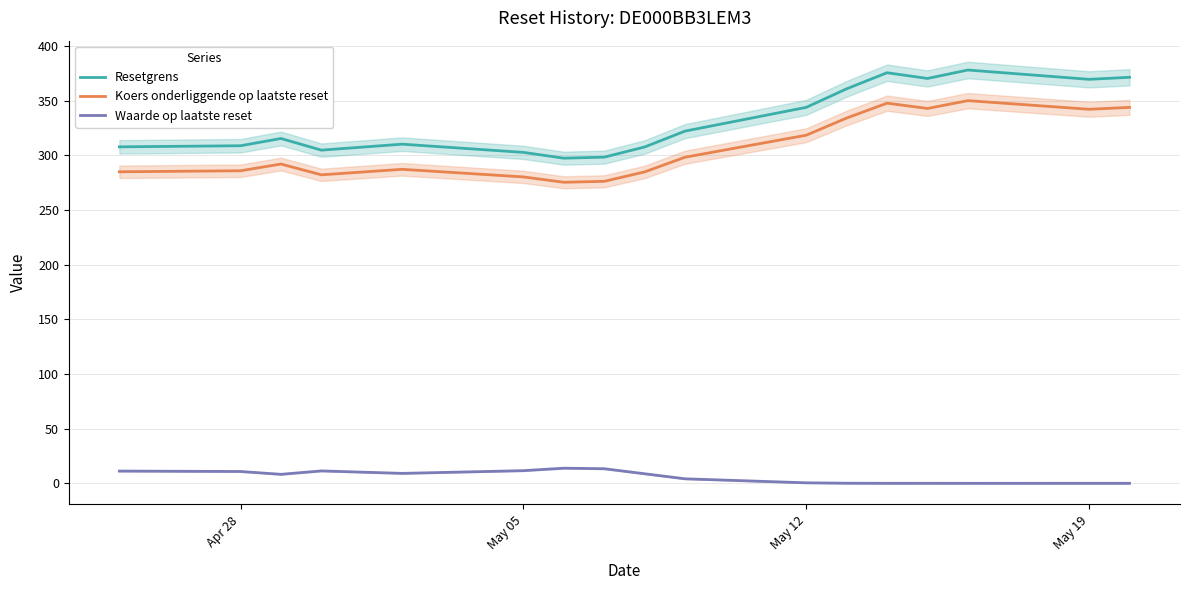

True or false: Waarde op laatste reset and Koers onderliggende op laatste reset cross at least once.

False